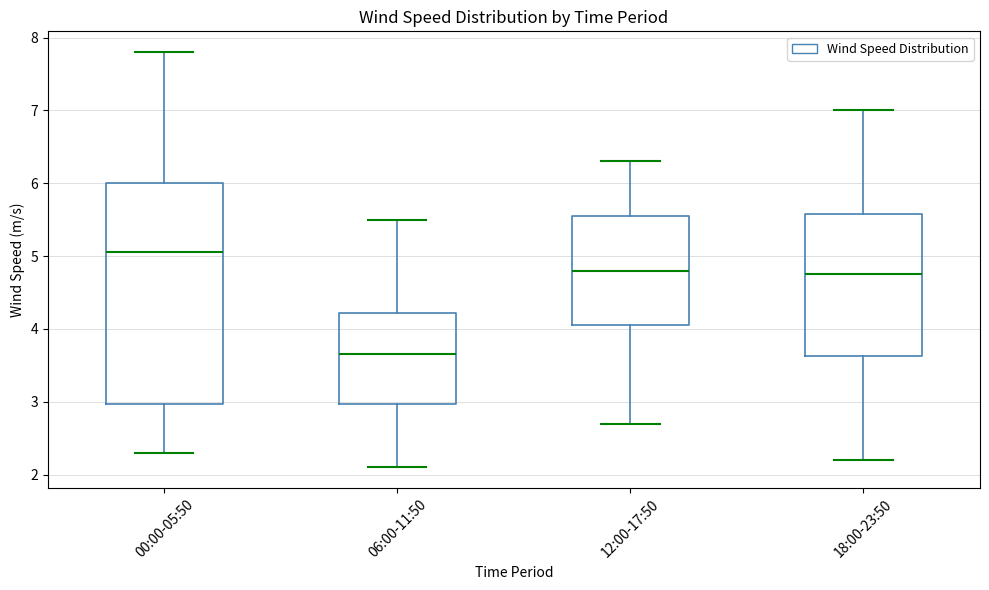

Which box's median line is the lowest?

06:00-11:50